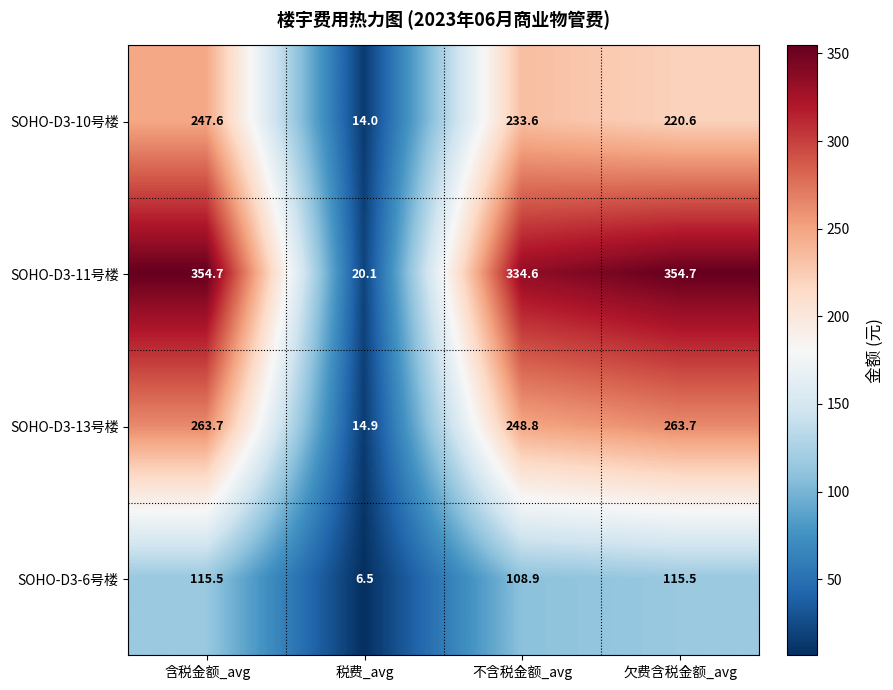

At which category is the sum across all series the highest?

含税金额_avg